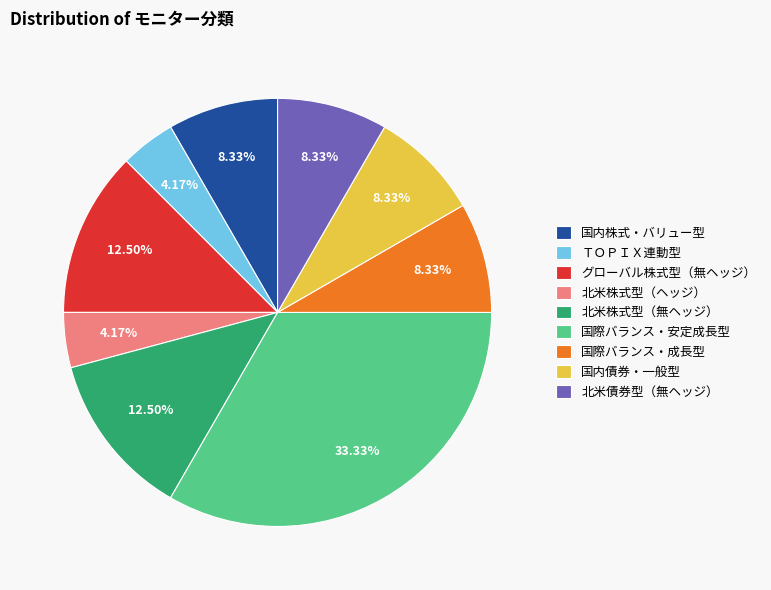

Is it true that 国際バランス・安定成長型 is 27% of the pie?

False